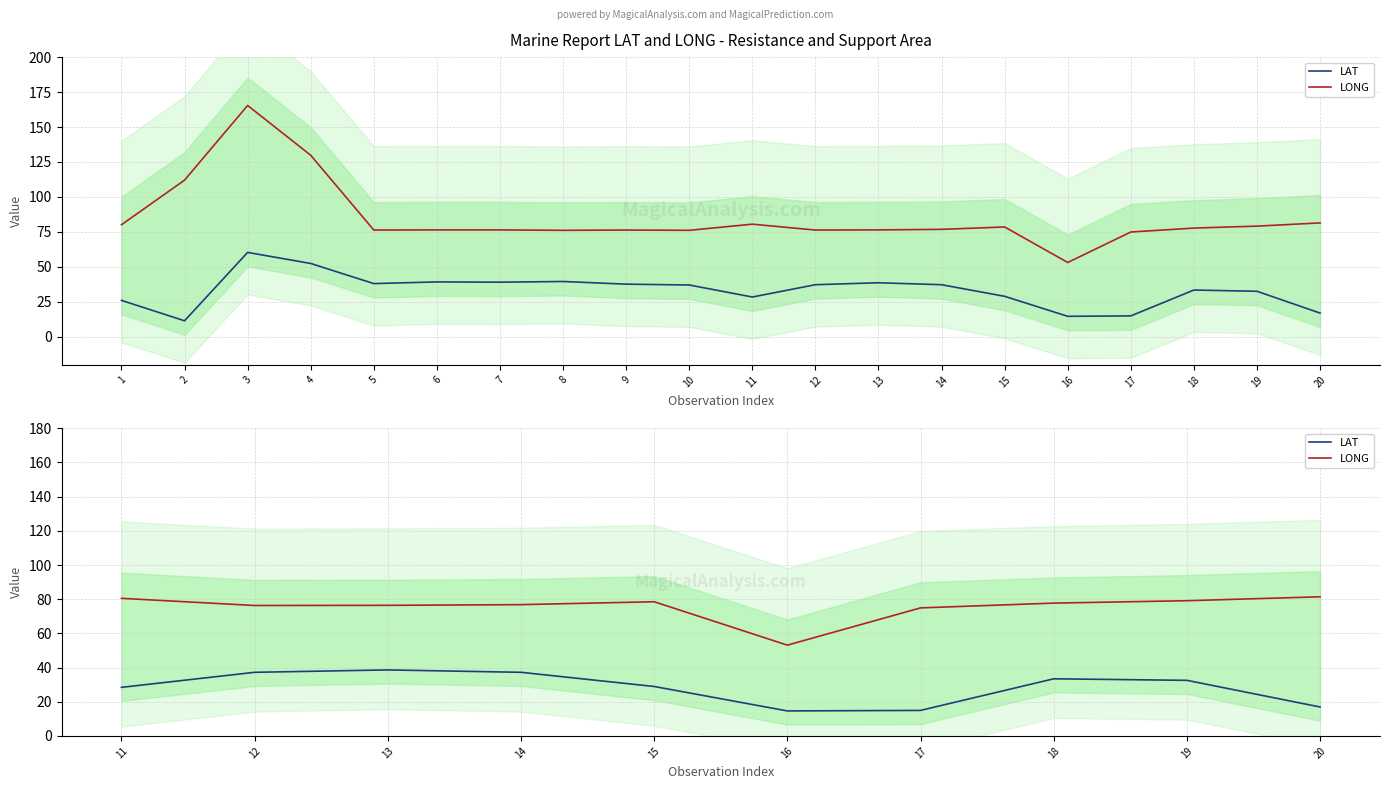

Rank the series by their maximum value, from highest to lowest.

LONG, LAT